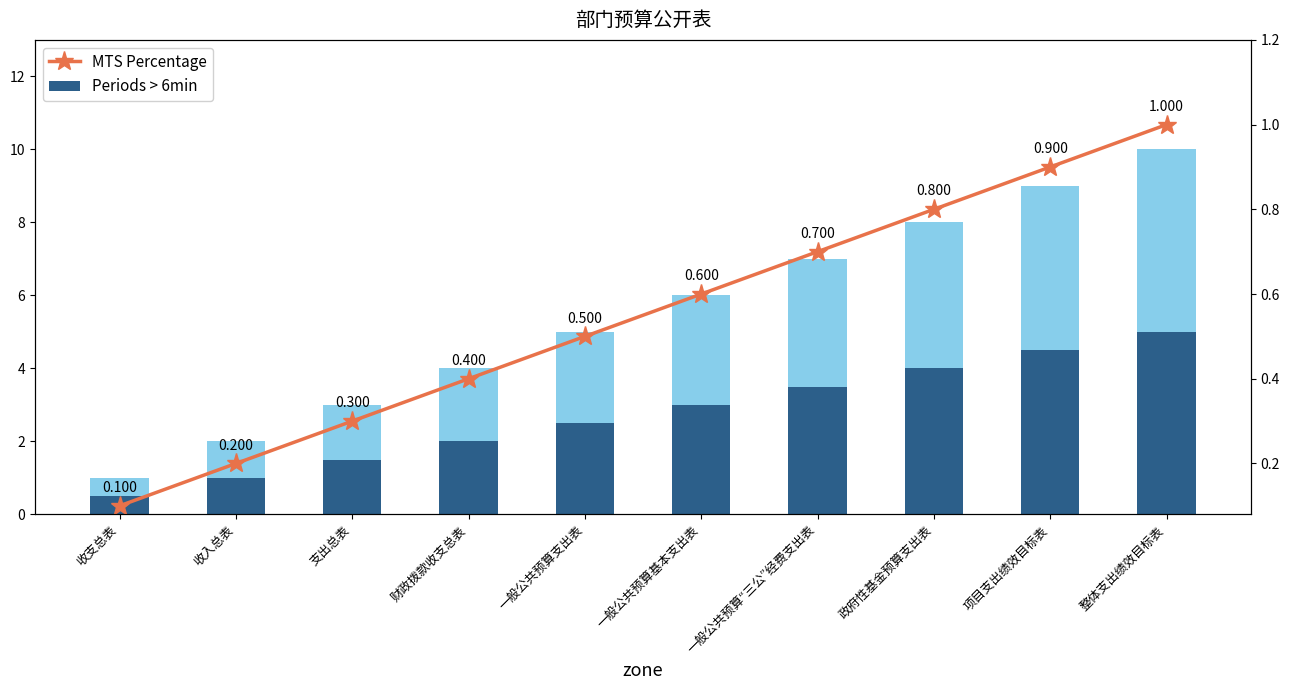

What is the difference between the maximum and minimum values in the MTS Percentage series?

0.9